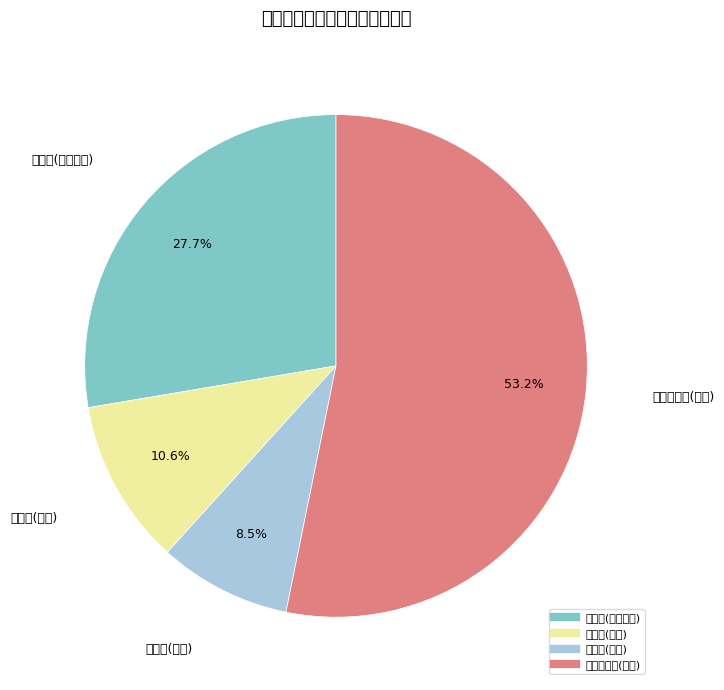

Which category has the smallest portion of the pie?

拟录取(调剂)